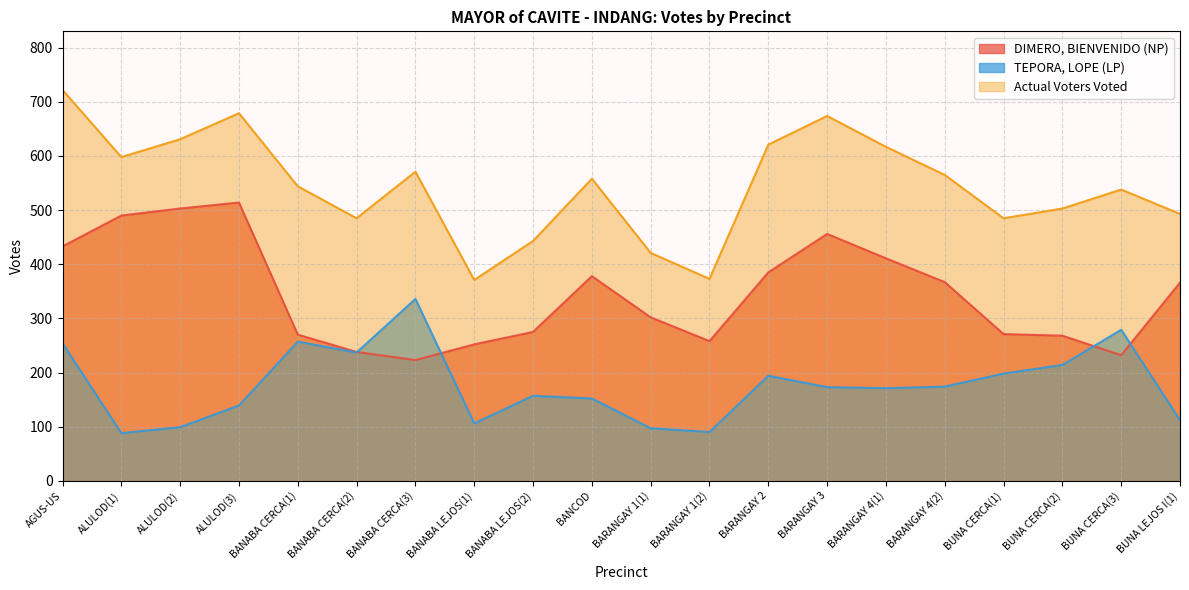

Which series has the largest total across all categories?

Actual Voters Voted